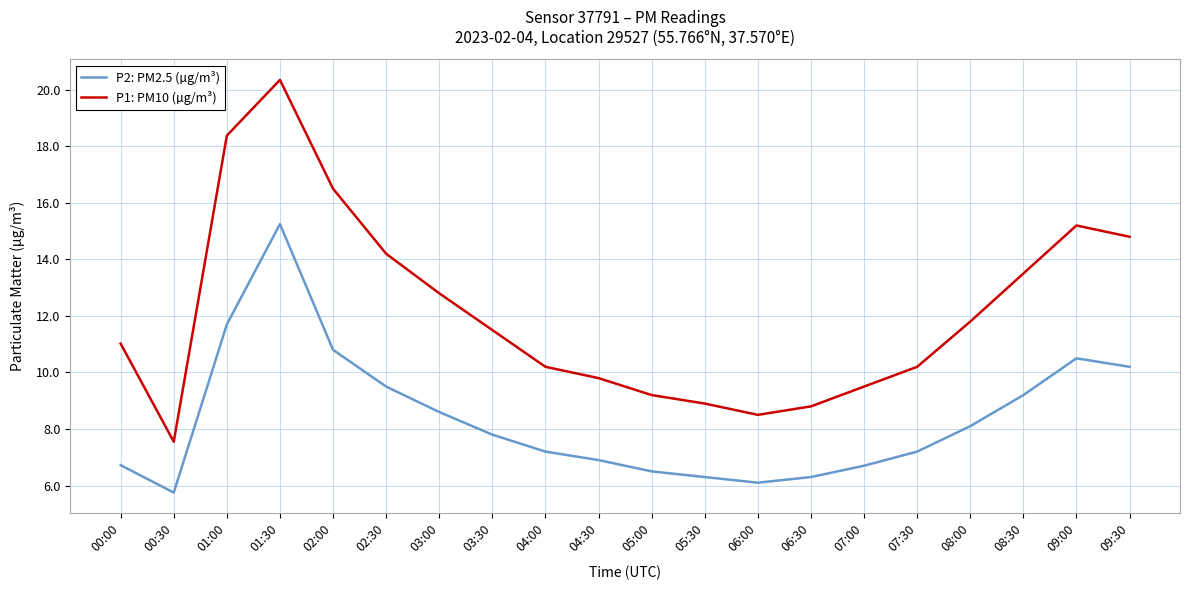

What position from the left is 04:00?

9